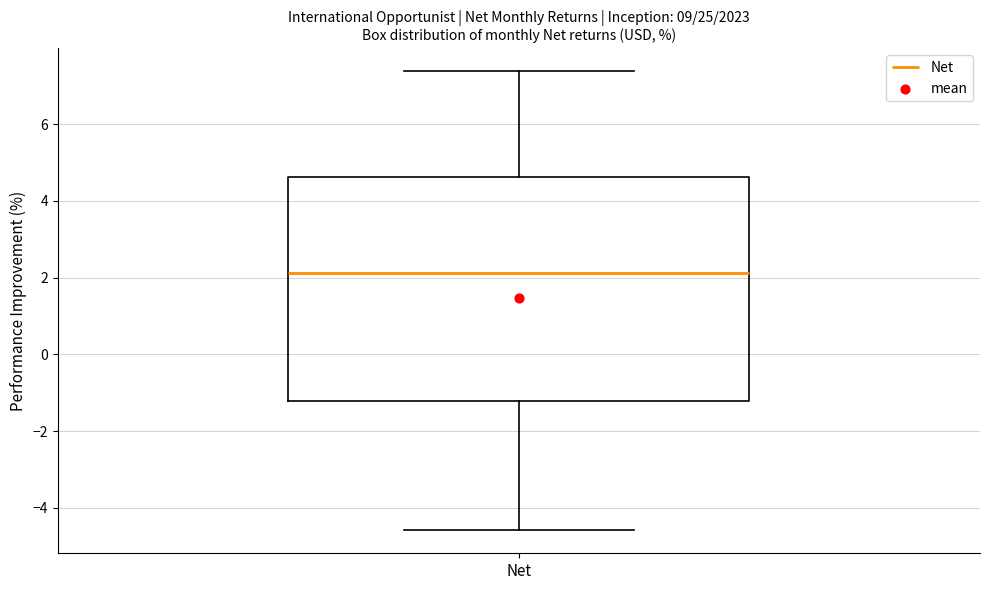

Transcribe this box plot: give where the median line is, the range the box spans, and where the two whiskers end, as read against the y-axis. The values are not printed on the chart, so give them approximately, as read against the axis.

median 2.2, box -1.2 to 4.6, whiskers -4.6 to 7.4